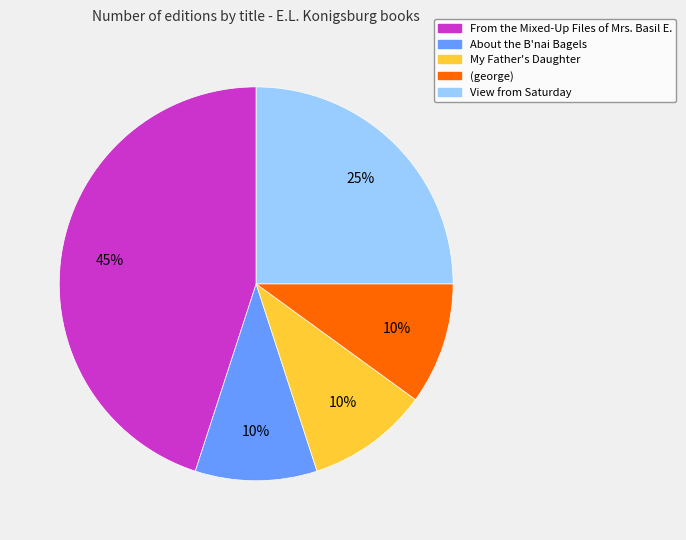

True or false: From the Mixed-Up Files of Mrs. Basil E. accounts for 45% of the total.

True